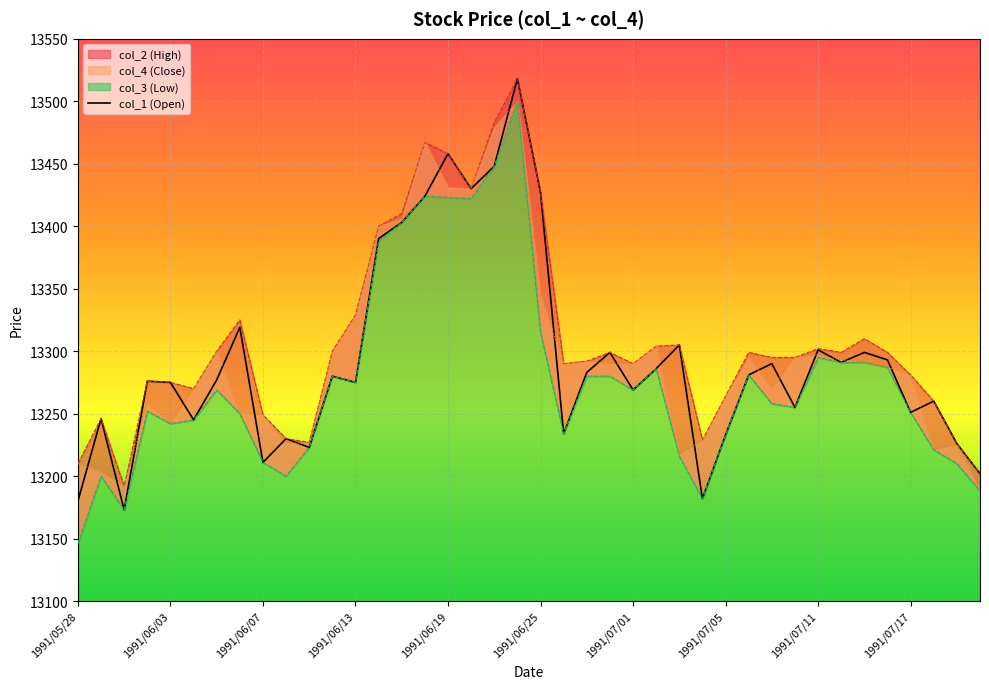

What is the minimum value for col_1?

13173